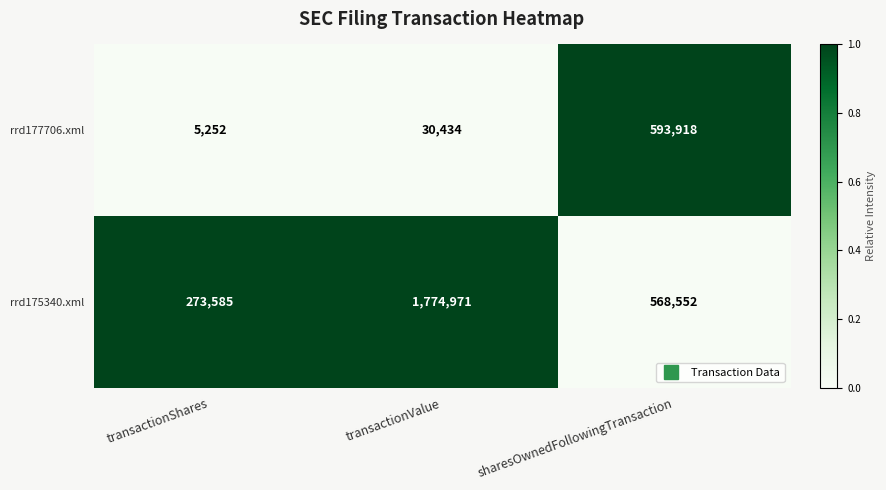

Reading right to left, transcribe all the data shown in this chart.

rrd177706.xml: sharesOwnedFollowingTransaction=593918	transactionValue=30434	transactionShares=5252
rrd175340.xml: sharesOwnedFollowingTransaction=568552	transactionValue=1774971	transactionShares=273585